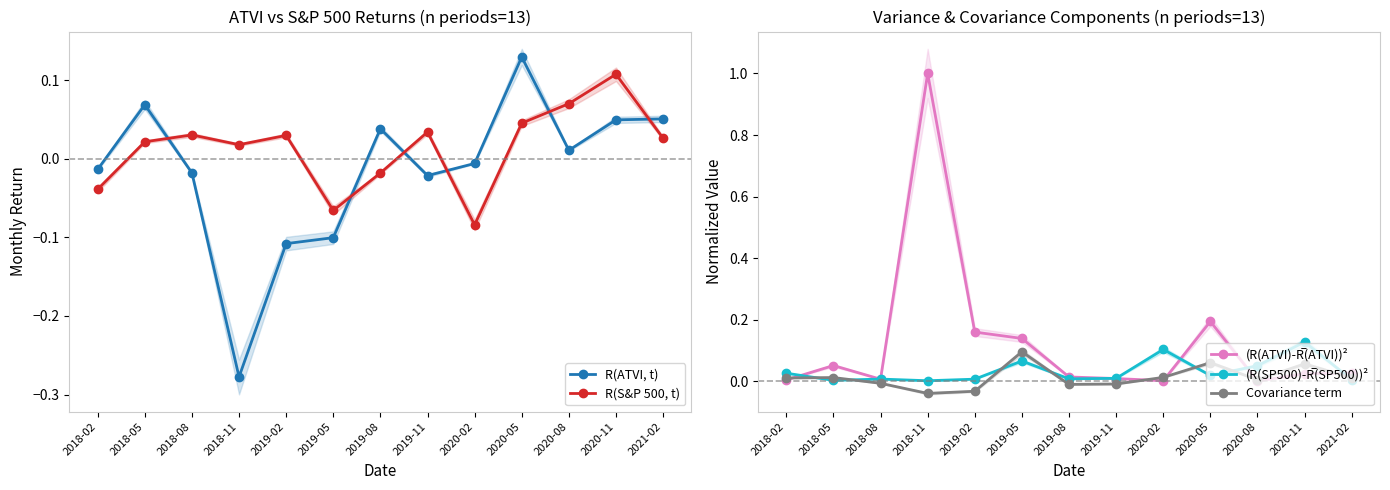

Reading left to right, list all the values displayed in this chart.

R(ATVI, t): -0.0	0.1	-0.0	-0.3	-0.1	-0.1	0.0	-0.0	-0.0	0.1	0.0	0.0	0.1
R(S&P 500, t): -0.0	0.0	0.0	0.0	0.0	-0.1	-0.0	0.0	-0.1	0.0	0.1	0.1	0.0
(R(ATVI)-R̅(ATVI))²: 0.0	0.1	0.0	1.0	0.2	0.1	0.0	0.0	0.0	0.2	0.0	0.0	0.0
(R(SP500)-R̅(SP500))²: 0.0	0.0	0.0	0.0	0.0	0.1	0.0	0.0	0.1	0.0	0.1	0.1	0.0
Covariance term: 0.0	0.0	-0.0	-0.0	-0.0	0.1	-0.0	-0.0	0.0	0.1	0.0	0.1	0.0